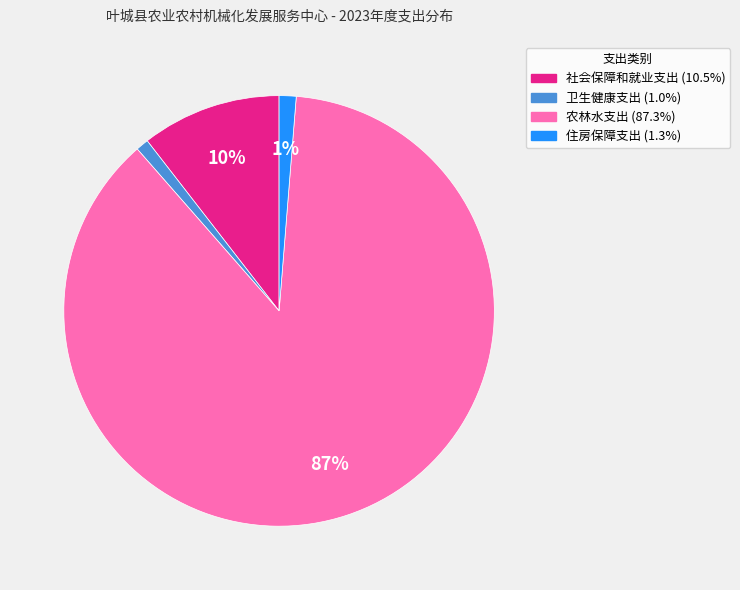

To the nearest percent, what portion does 住房保障支出 represent?

1%